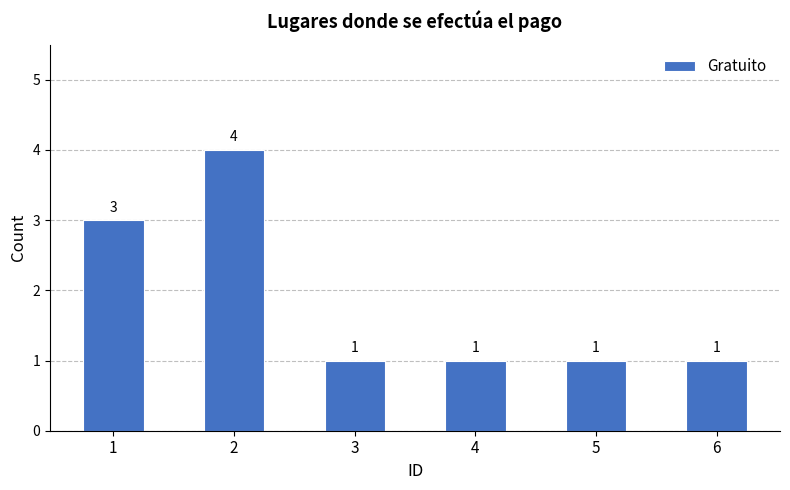

What is the value of the 6th bar from the left?

1